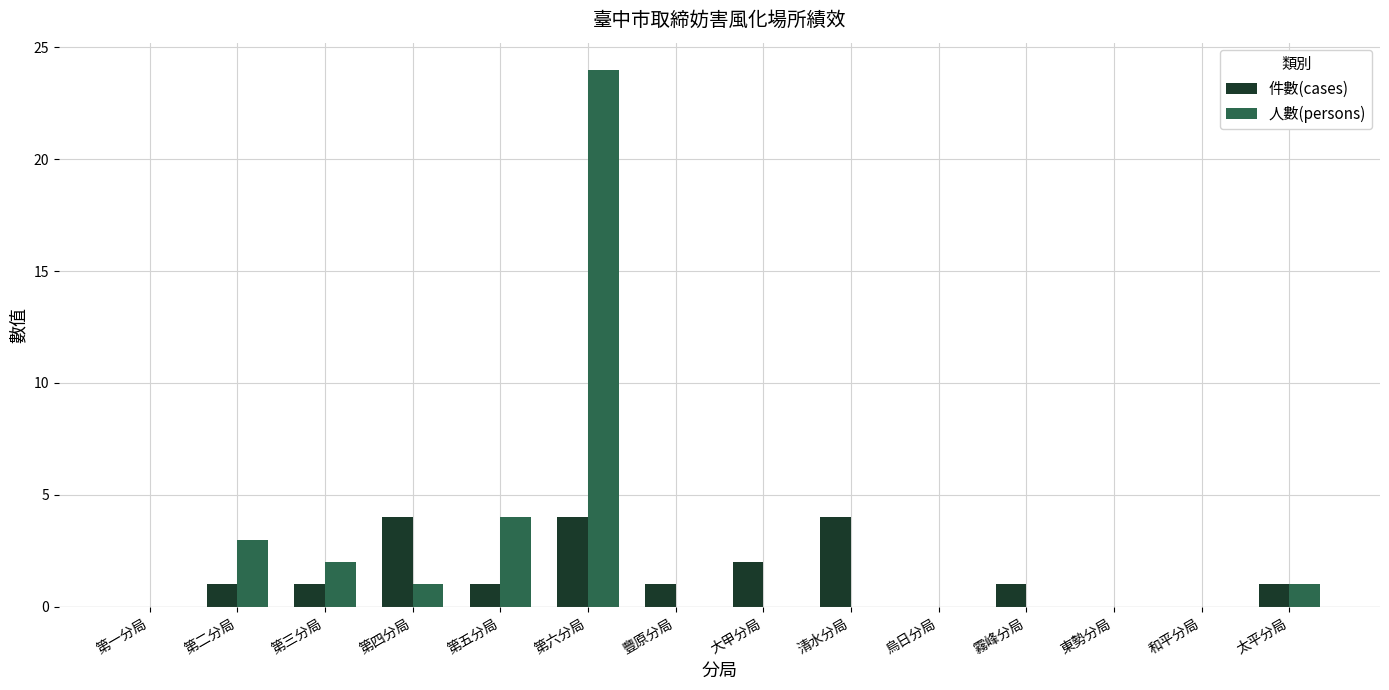

Which series has the largest total across all categories?

人數(persons)